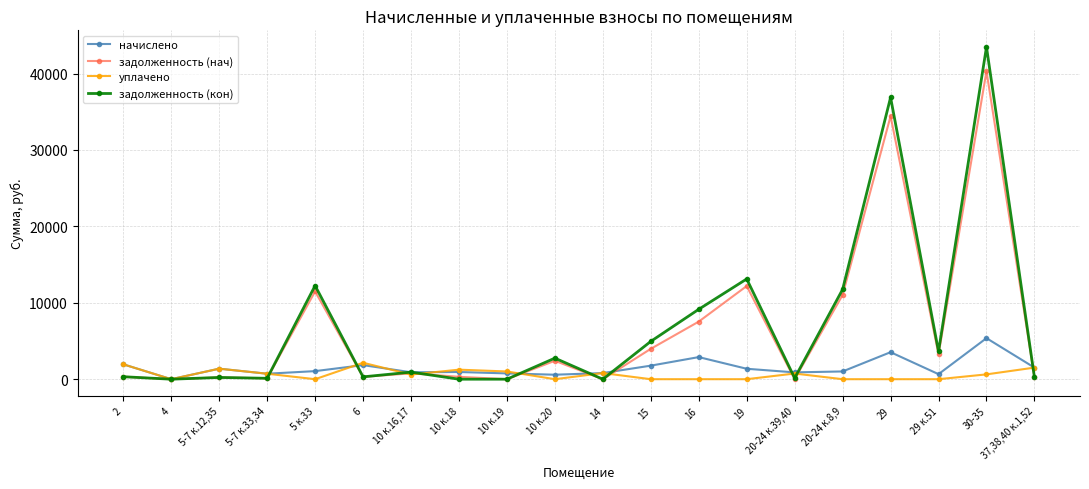

What is the label of the 15th point from the left?

20-24 к.39,40